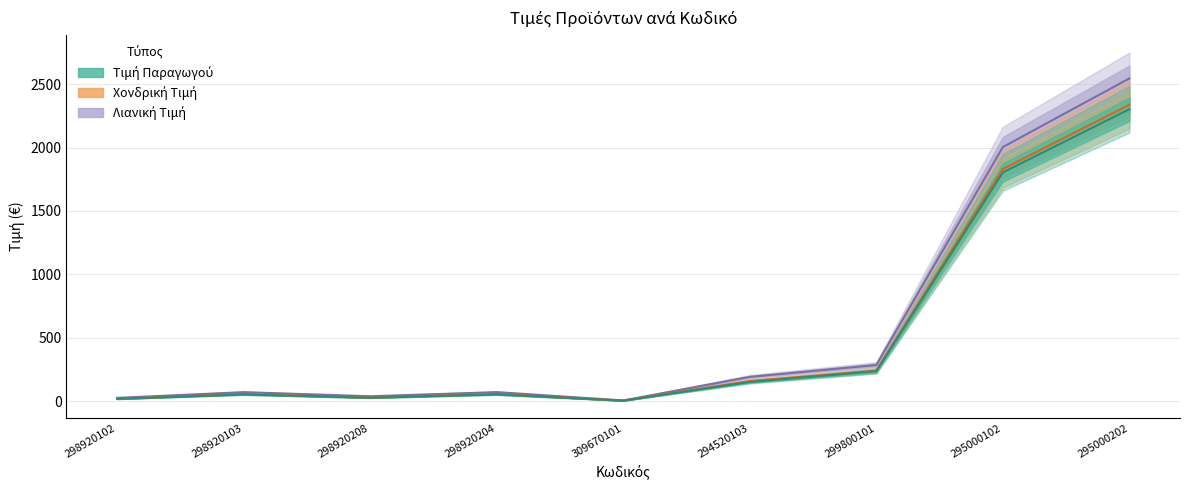

How many values in the Λιανική Τιμή series exceed 71?

5